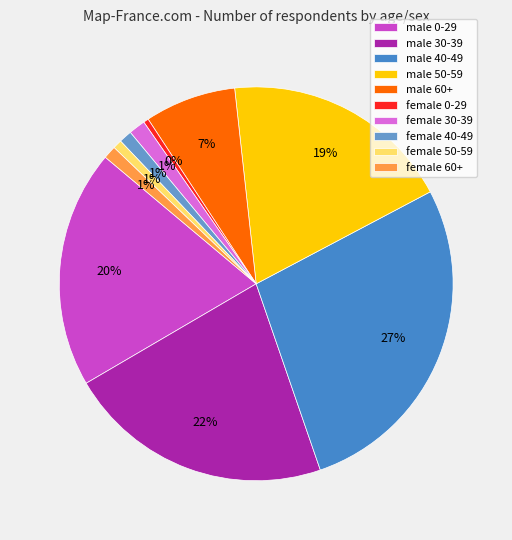

Is there any slice that represents more than half of the pie?

No